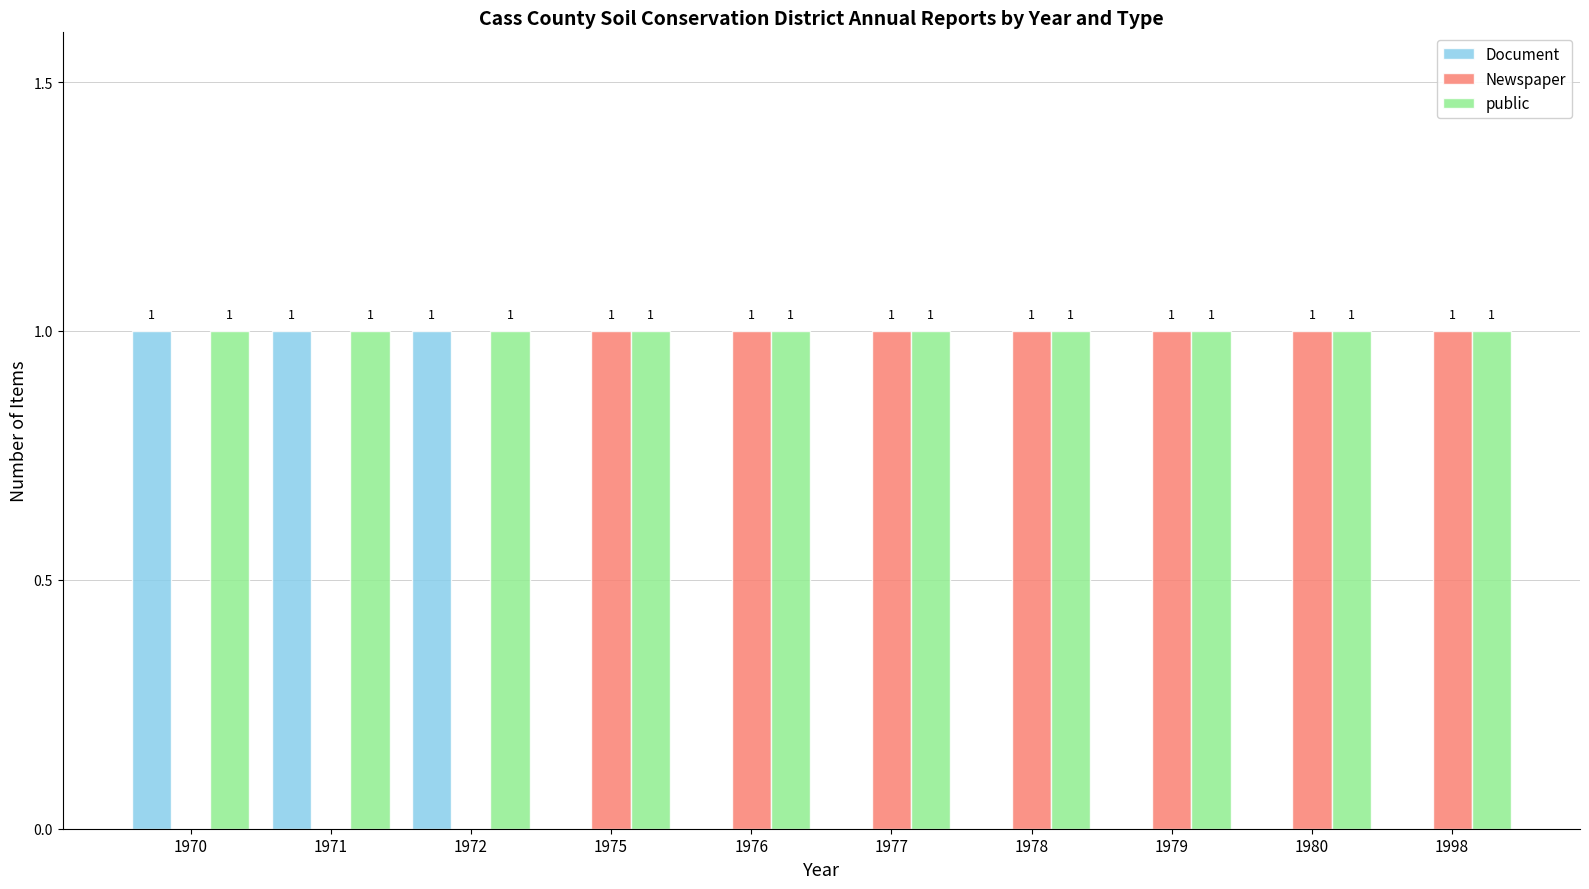

Reading left to right, list all the values displayed in this chart.

Document: 1970=1	1971=1	1972=1	1975=0	1976=0	1977=0	1978=0	1979=0	1980=0	1998=0
Newspaper: 1970=0	1971=0	1972=0	1975=1	1976=1	1977=1	1978=1	1979=1	1980=1	1998=1
public: 1970=1	1971=1	1972=1	1975=1	1976=1	1977=1	1978=1	1979=1	1980=1	1998=1